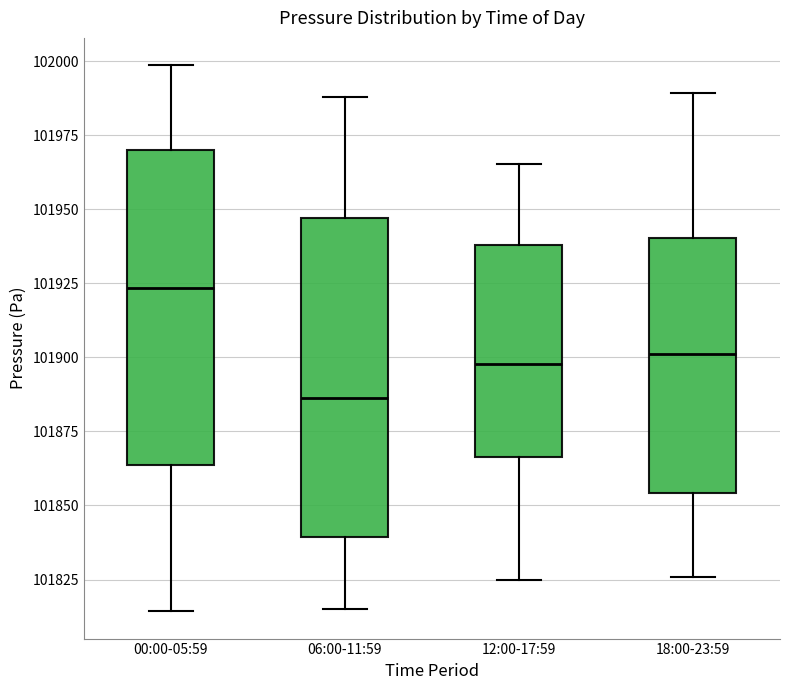

Reading left to right, read every box against the y-axis: the position of its median line, the range the box covers, and the ends of its whiskers. The values are not printed on the chart, so give them approximately, as read against the axis.

00:00-05:59: median 101925, box 101865 to 101970, whiskers 101815 to 102000
06:00-11:59: median 101885, box 101840 to 101945, whiskers 101815 to 101990
12:00-17:59: median 101900, box 101865 to 101940, whiskers 101825 to 101965
18:00-23:59: median 101900, box 101855 to 101940, whiskers 101825 to 101990